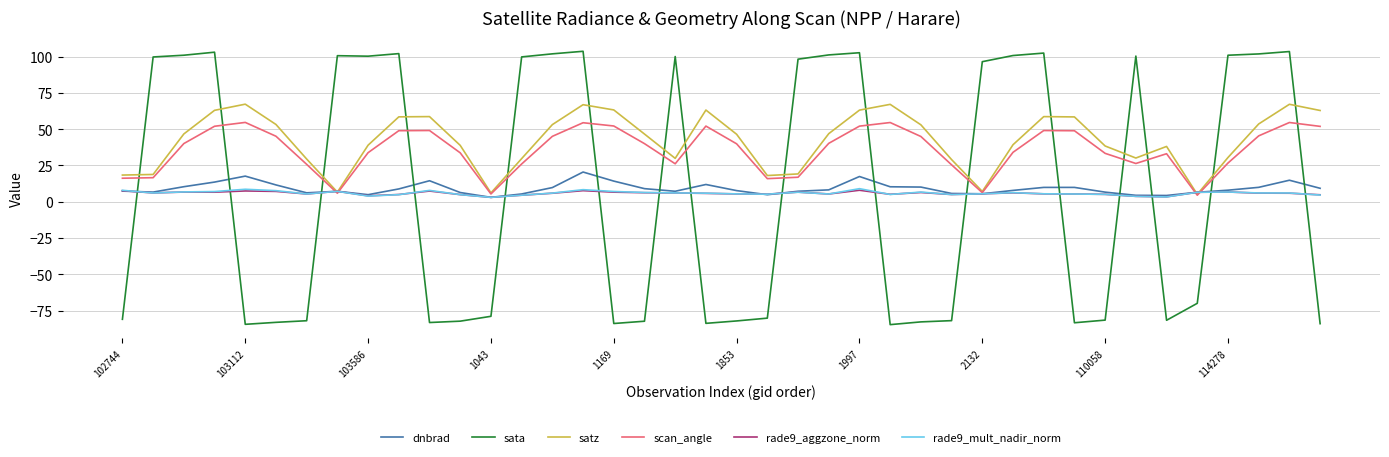

After their last crossing, which series has the higher values: sata or scan_angle?

scan_angle